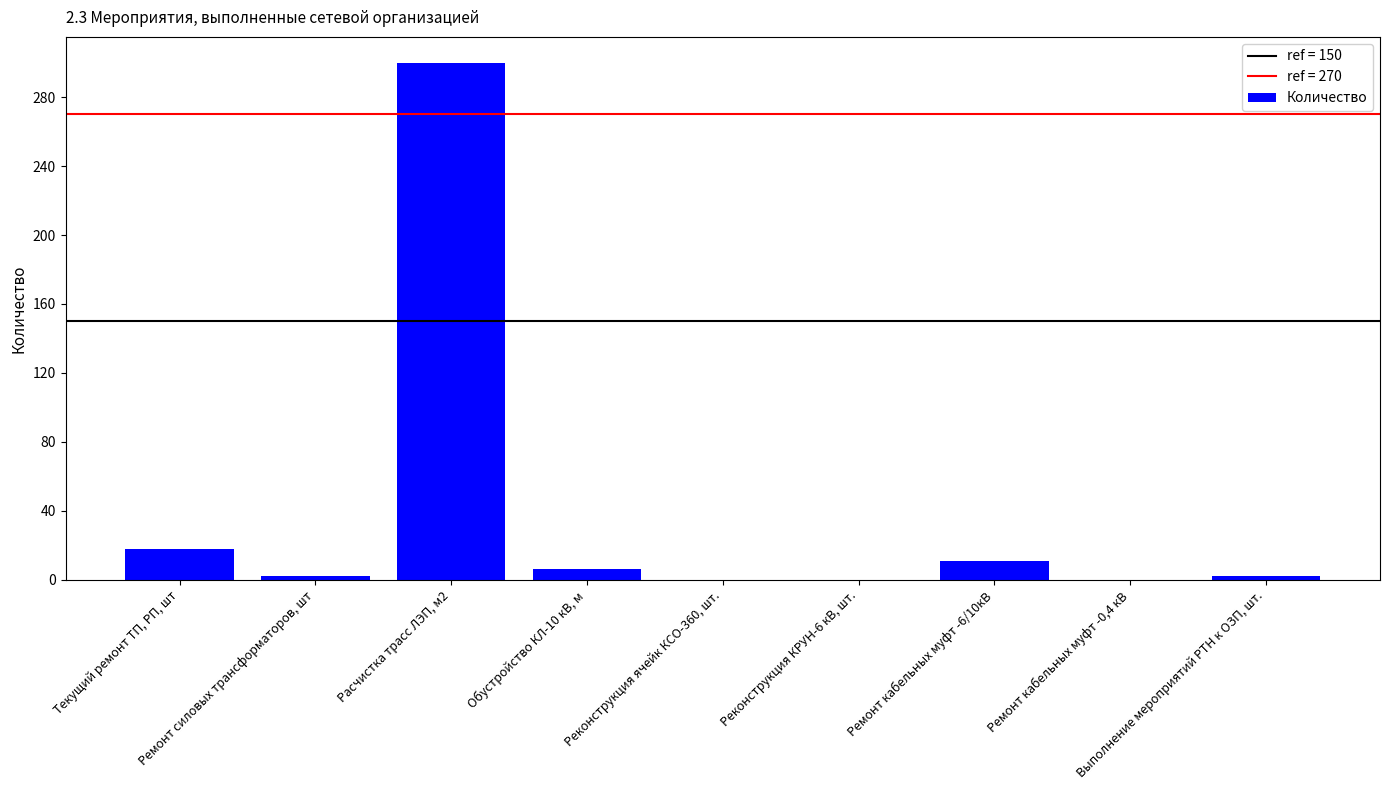

The chart shows a value of -186 at Реконструкция КРУН-6 кВ, шт.. True or false?

False